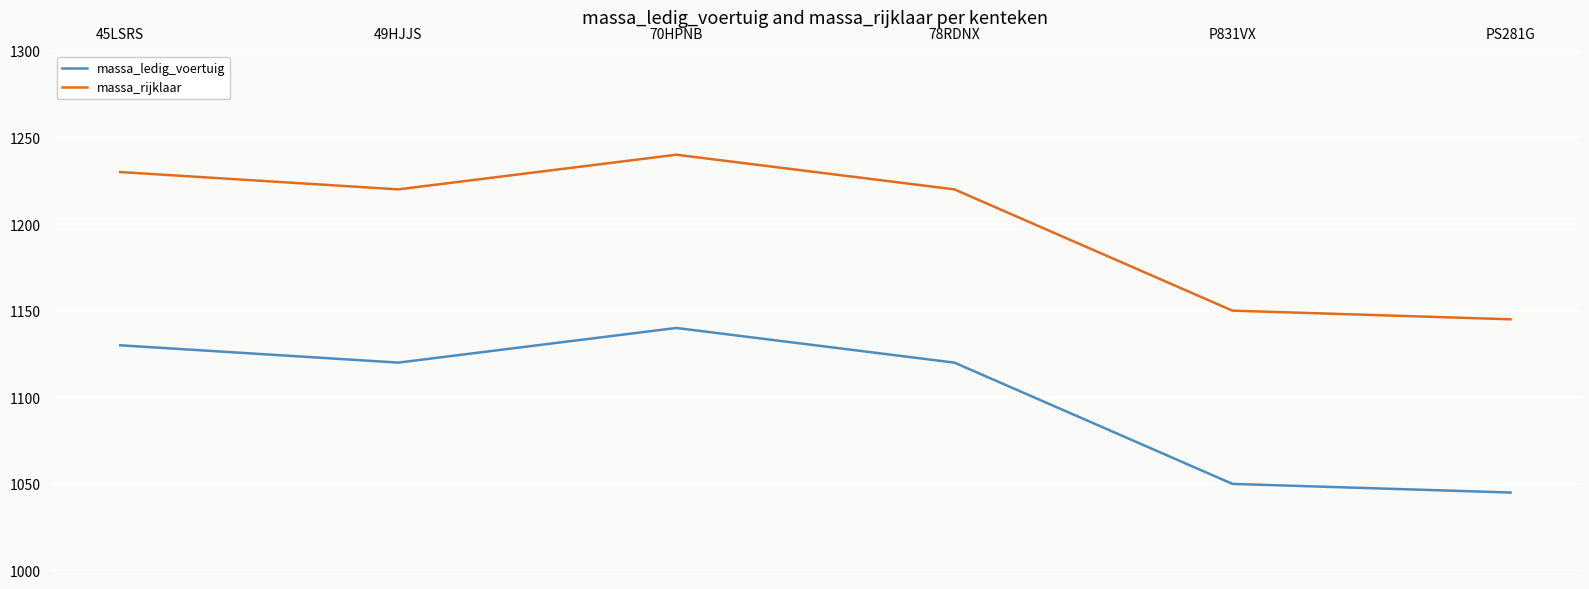

Which series has the largest total across all categories?

massa_rijklaar